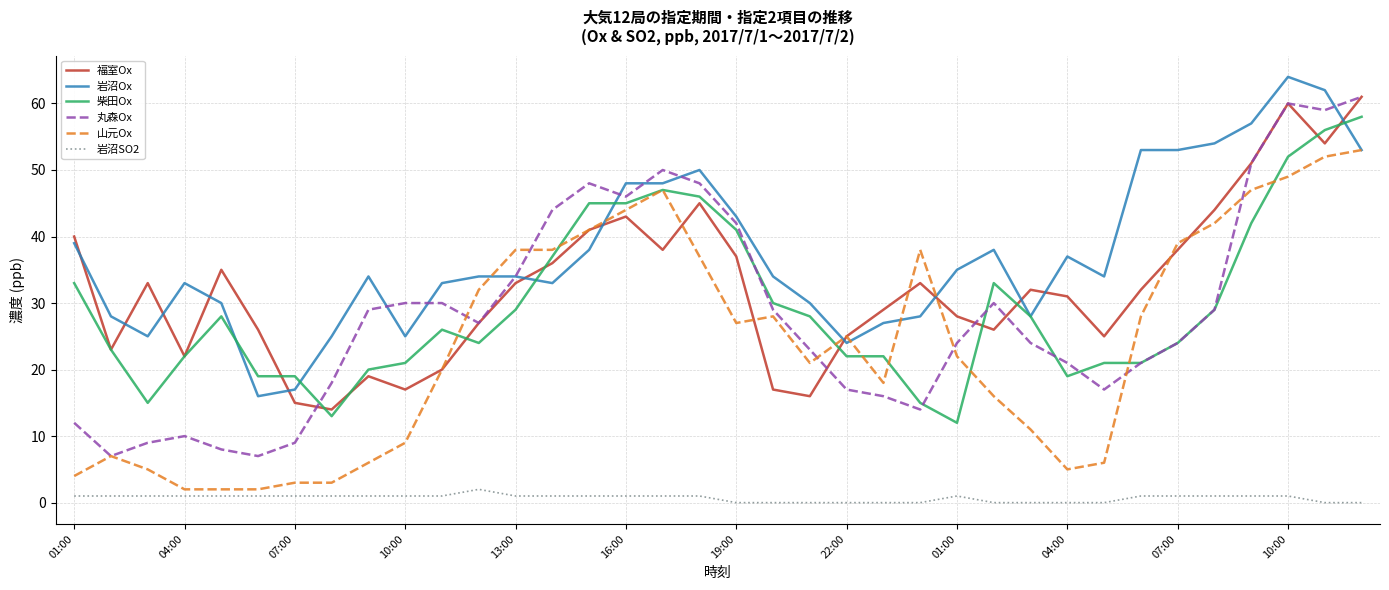

How many lines are shown in the chart?

6